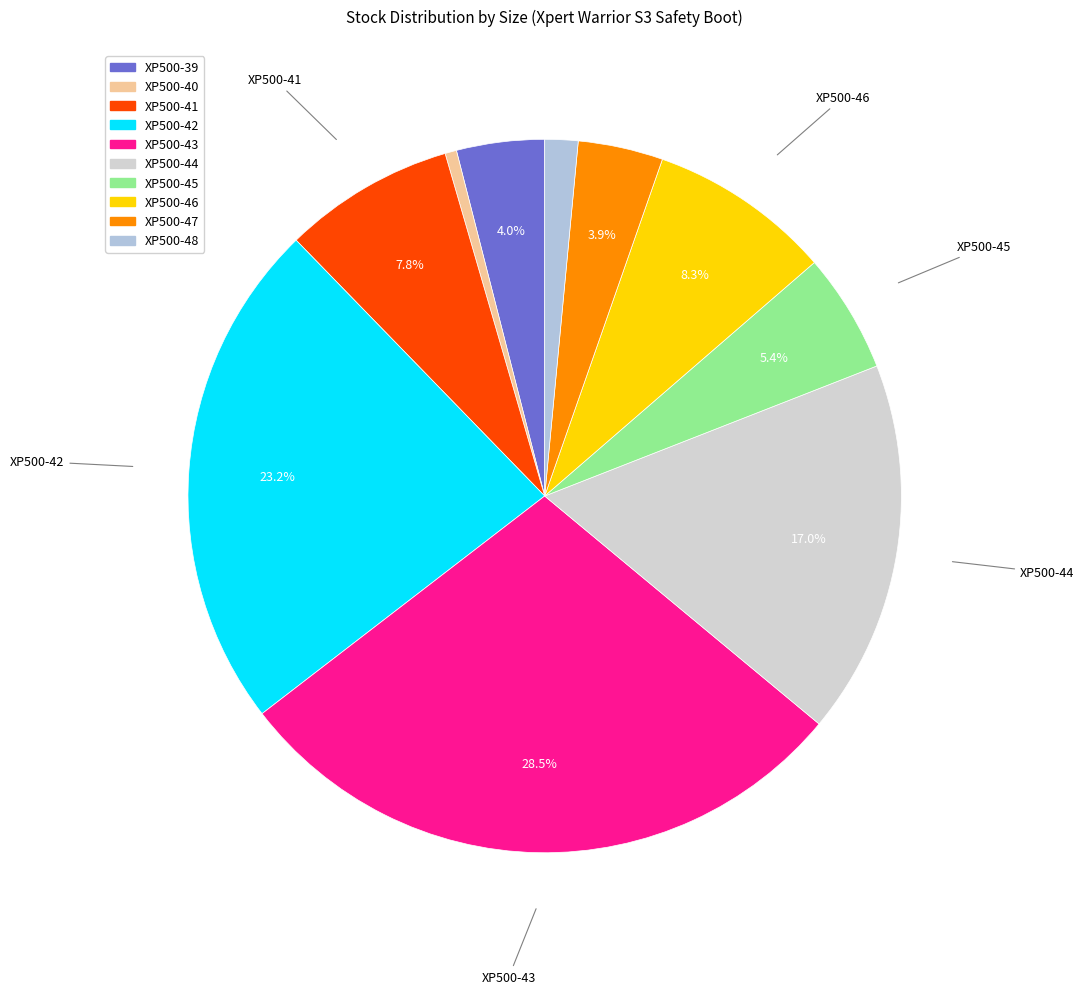

Is it true that XP500-46 is 8% of the pie?

True